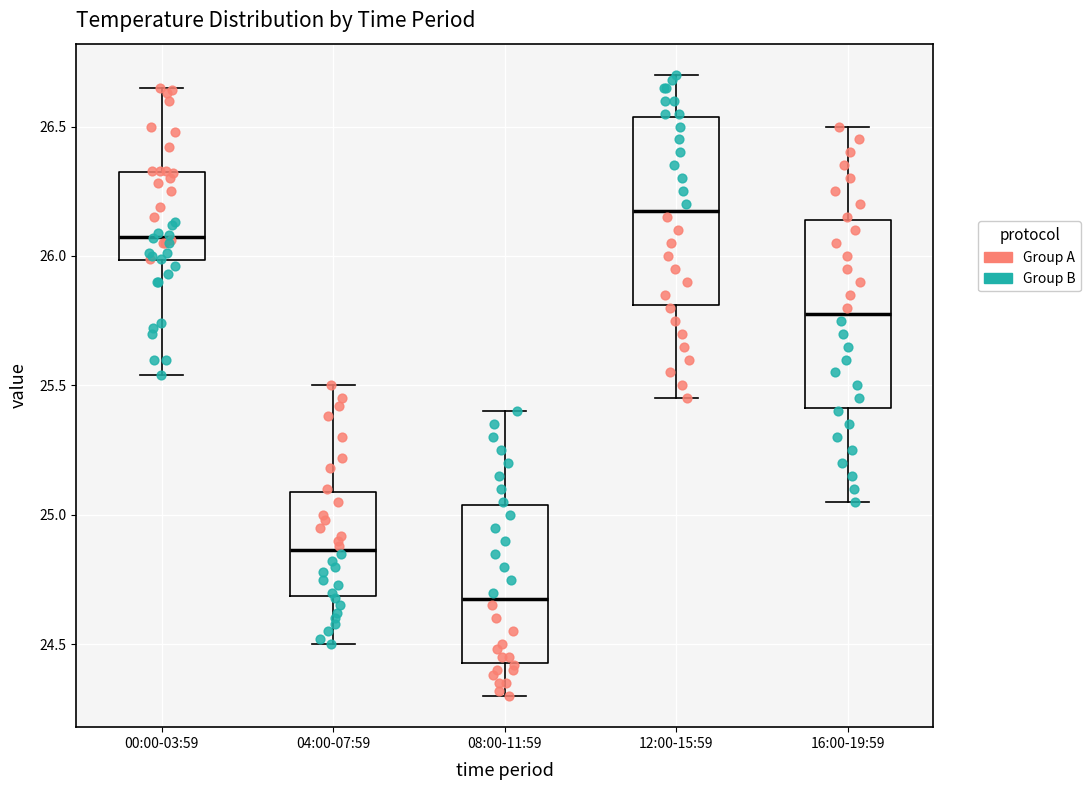

Reading left to right, transcribe this box plot: for each box, give where its median line is, the range the box spans, and where its two whiskers end, as read against the y-axis. The values are not printed on the chart, so give them approximately, as read against the axis.

00:00-03:59: median 26.10, box 26.00 to 26.30, whiskers 25.55 to 26.65
04:00-07:59: median 24.85, box 24.70 to 25.10, whiskers 24.50 to 25.50
08:00-11:59: median 24.70, box 24.45 to 25.05, whiskers 24.30 to 25.40
12:00-15:59: median 26.20, box 25.80 to 26.55, whiskers 25.45 to 26.70
16:00-19:59: median 25.80, box 25.40 to 26.15, whiskers 25.05 to 26.50